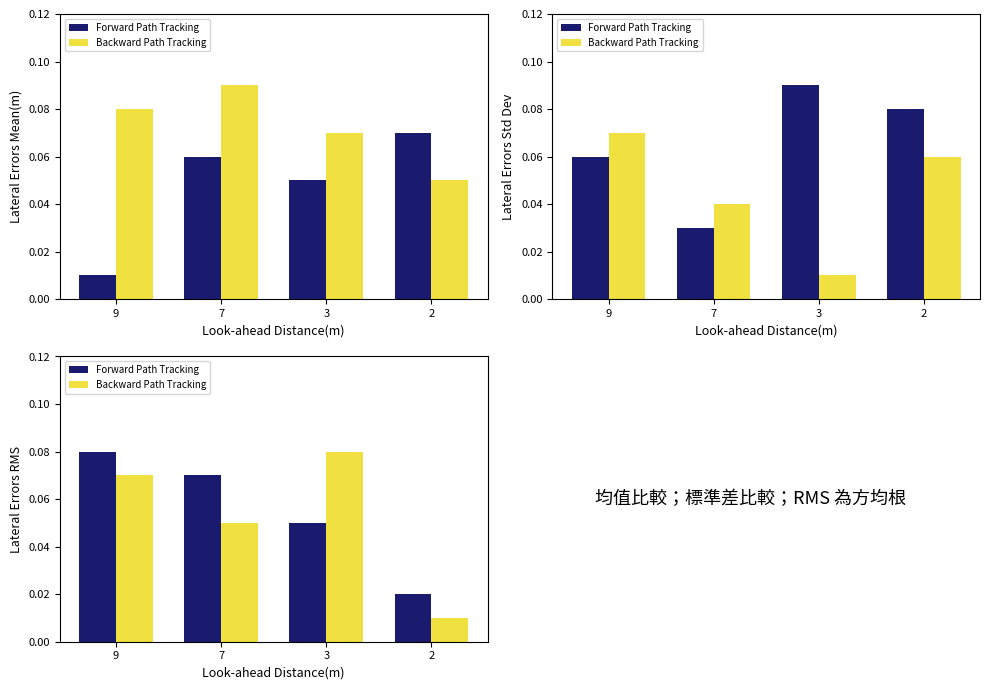

The value of Backward Path Tracking at 9 is 0.0. True or false?

False